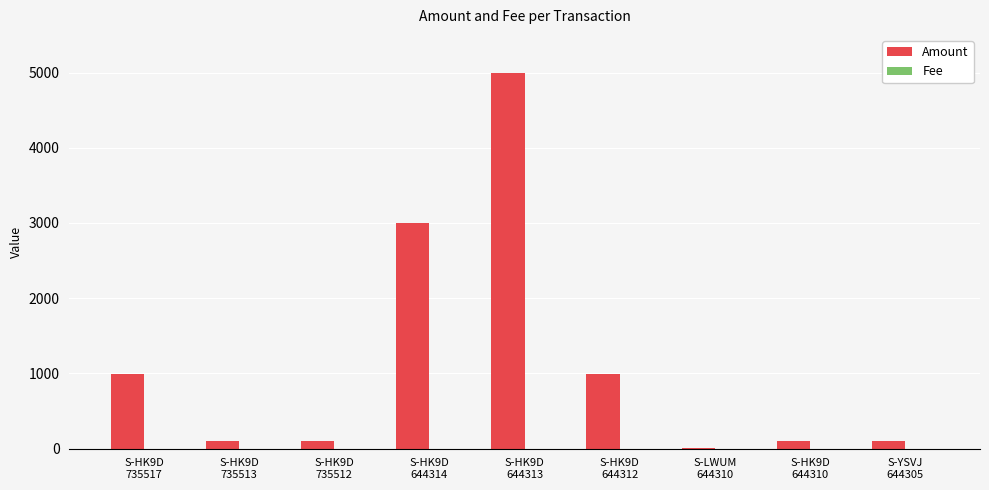

Which series has the largest range (max minus min)?

Amount